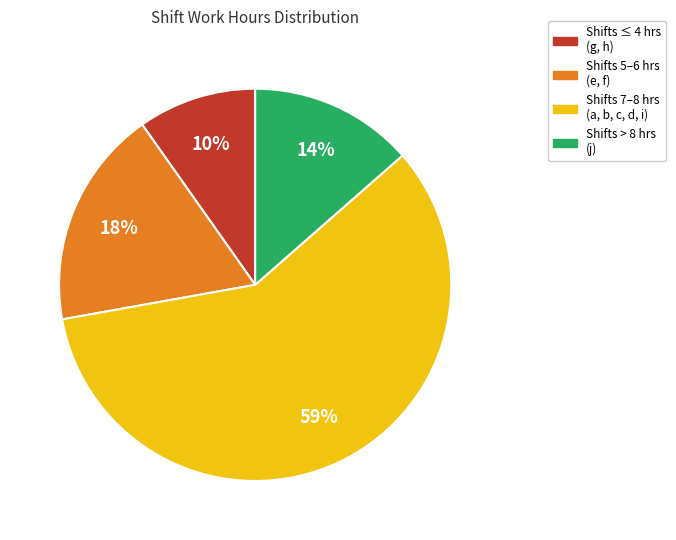

Is there a majority slice in this chart?

Yes